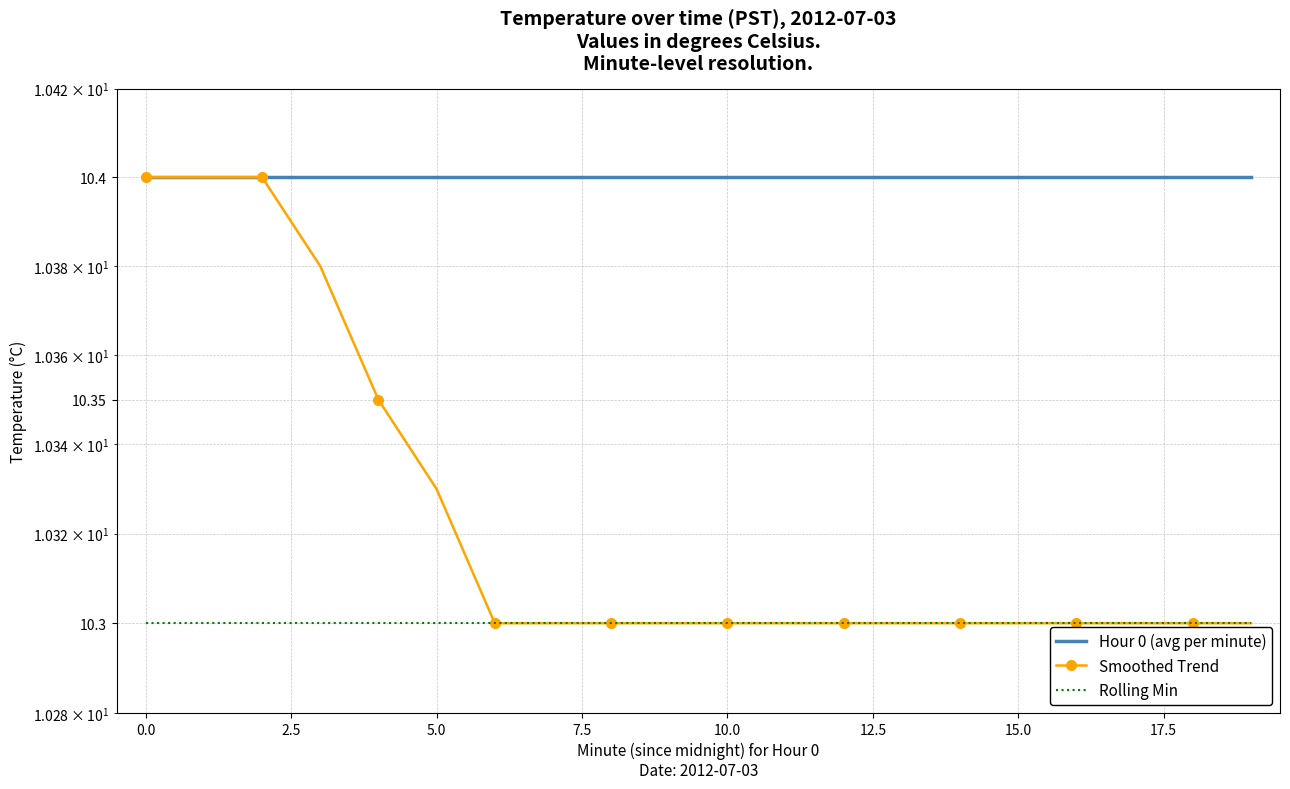

Reading left to right, transcribe all the data shown in this chart.

Hour 0 (avg per minute): 10.4	10.4	10.4	10.4	10.4	10.4	10.4	10.4	10.4	10.4	10.4	10.4	10.4	10.4	10.4	10.4	10.4	10.4	10.4	10.4
Smoothed Trend: 10.4	10.4	10.4	10.4	10.3	10.3	10.3	10.3	10.3	10.3	10.3	10.3	10.3	10.3	10.3	10.3	10.3	10.3	10.3	10.3
Rolling Min: 10.3	10.3	10.3	10.3	10.3	10.3	10.3	10.3	10.3	10.3	10.3	10.3	10.3	10.3	10.3	10.3	10.3	10.3	10.3	10.3